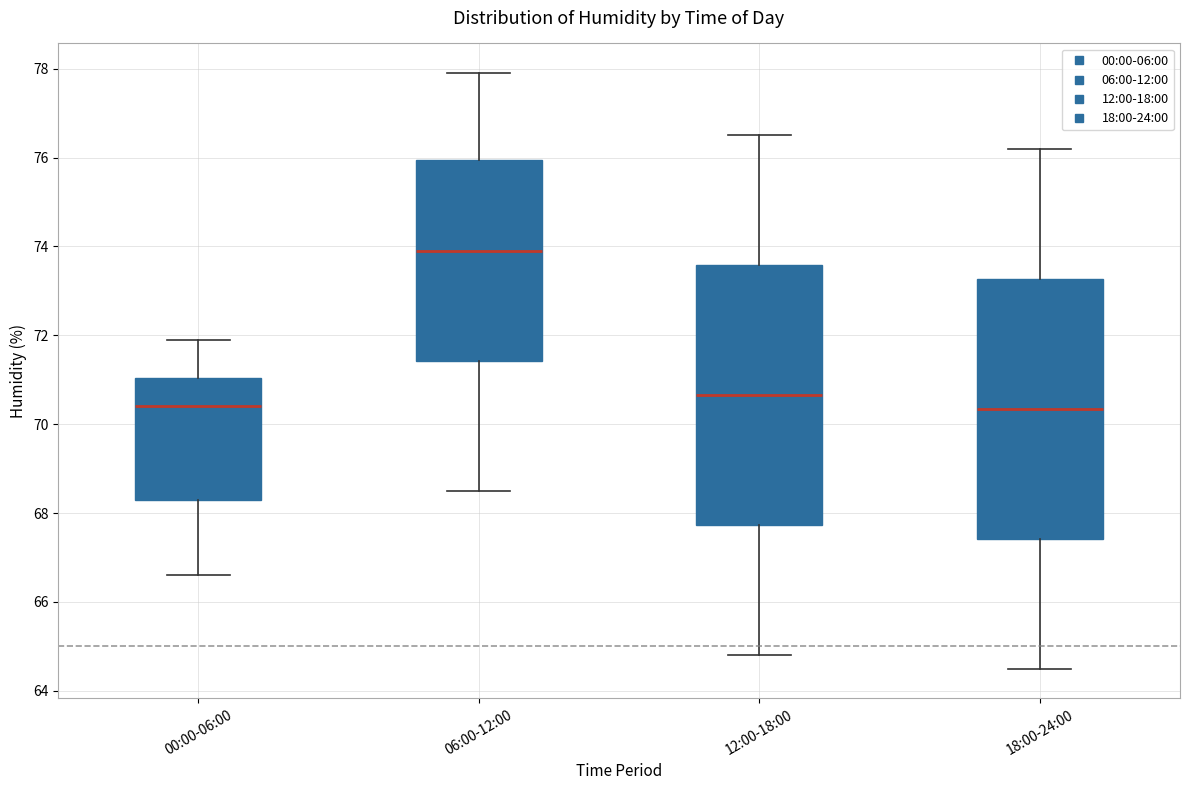

Where is the upper edge of the box for 12:00-18:00 on the y-axis? The values are not printed on the chart, so give them approximately, as read against the axis.

73.6